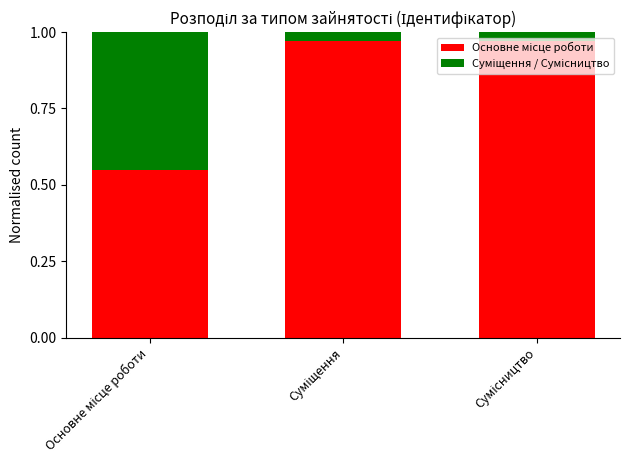

How many bars are there in total?

3